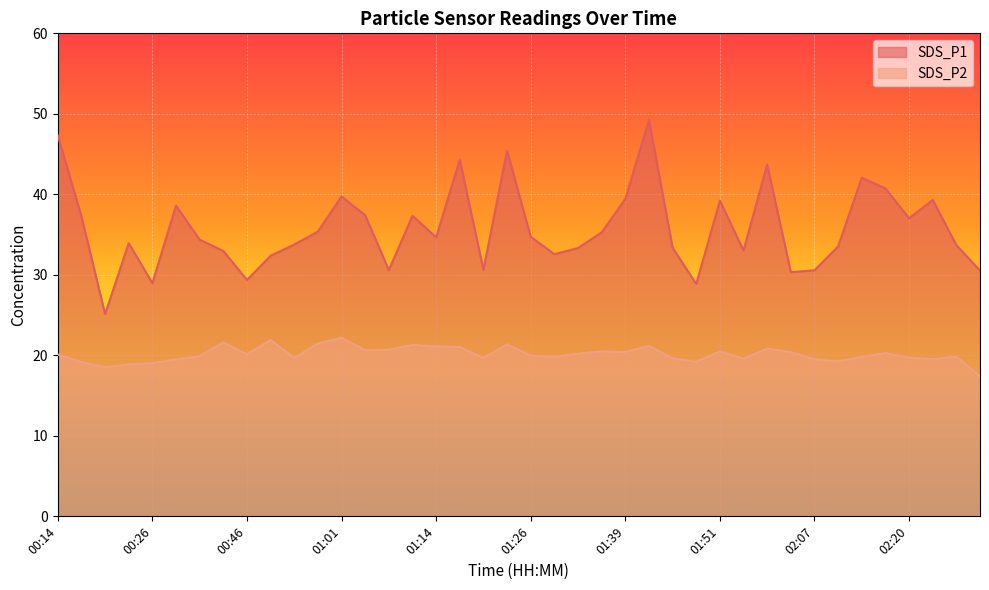

True or false: SDS_P2 and SDS_P1 intersect in this chart.

False